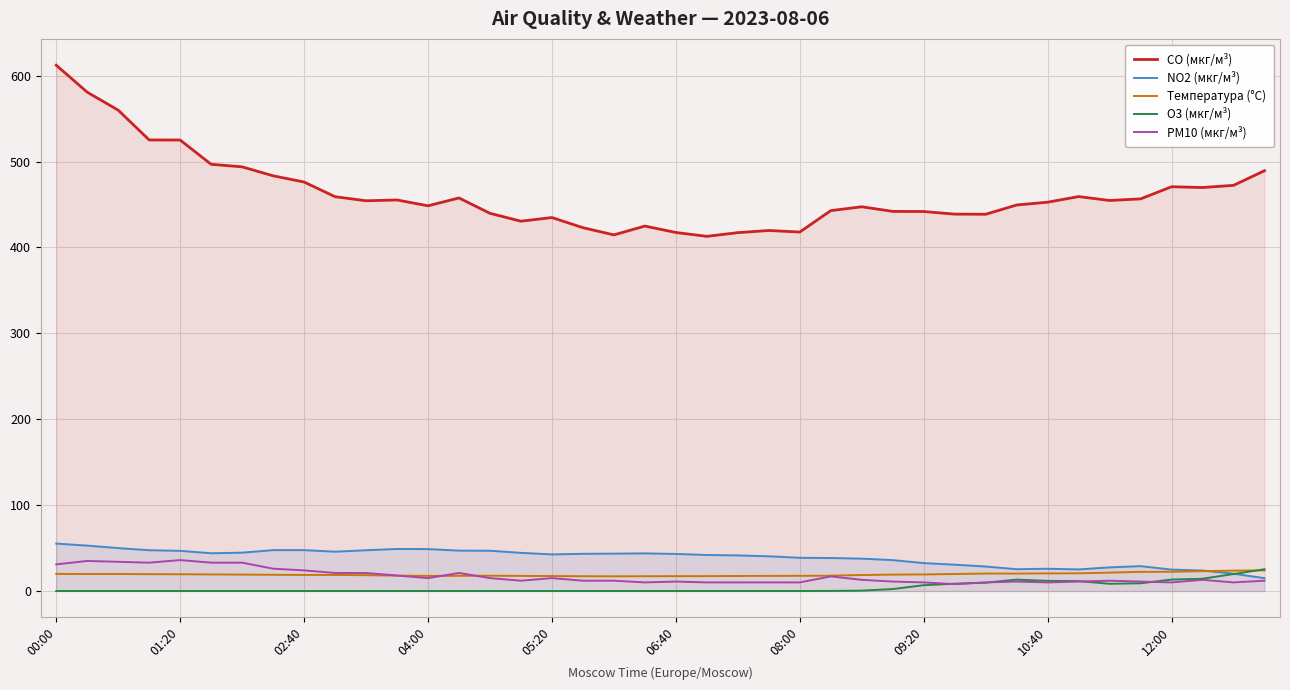

Which series has the widest spread of values?

CO (мкг/м³)